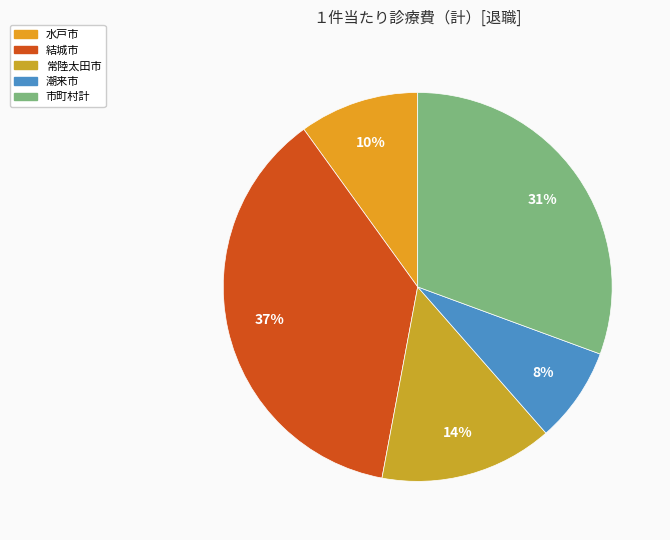

What is the total percentage of 潮来市 and 市町村計?

38.5%